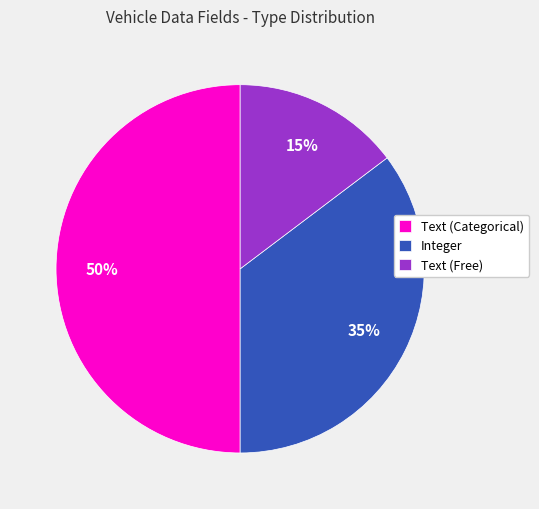

Rank the categories by value from lowest to highest.

Text (Free), Integer, Text (Categorical)